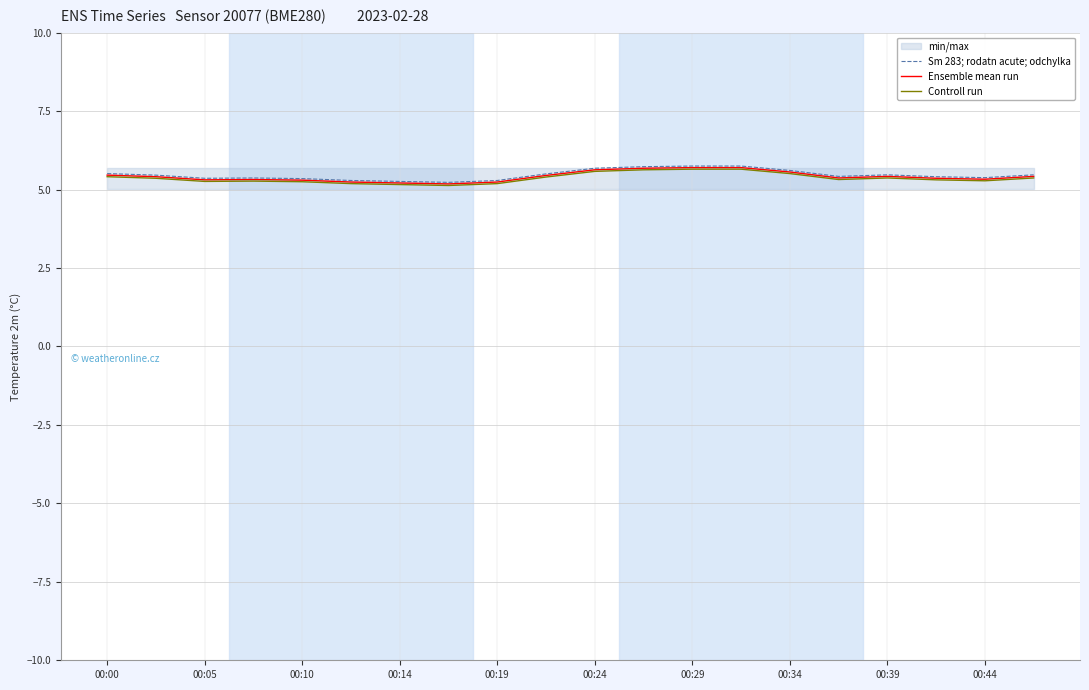

Reading left to right, what are all the values shown in this chart?

Sm 283; rodatn acute; odchylka: 5.5	5.5	5.4	5.4	5.3	5.3	5.3	5.2	5.3	5.5	5.7	5.7	5.8	5.8	5.6	5.4	5.5	5.4	5.4	5.5
Ensemble mean run: 5.5	5.4	5.3	5.3	5.3	5.2	5.2	5.2	5.2	5.5	5.6	5.7	5.7	5.7	5.6	5.4	5.4	5.4	5.3	5.4
Controll run: 5.4	5.4	5.3	5.3	5.2	5.2	5.2	5.1	5.2	5.4	5.6	5.6	5.7	5.7	5.5	5.3	5.4	5.3	5.3	5.4